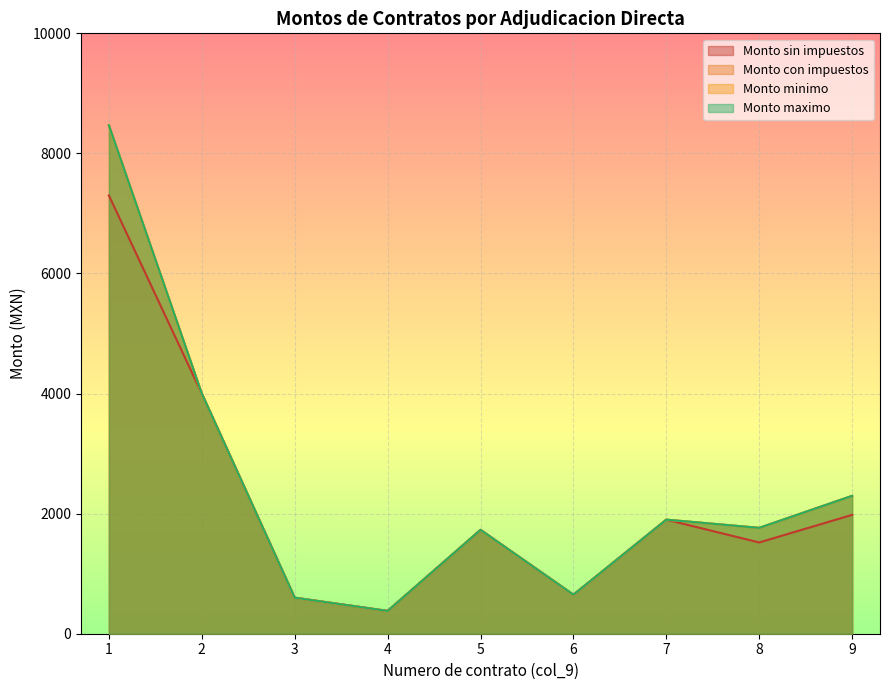

How many values in the Monto maximo series exceed 1763?

5